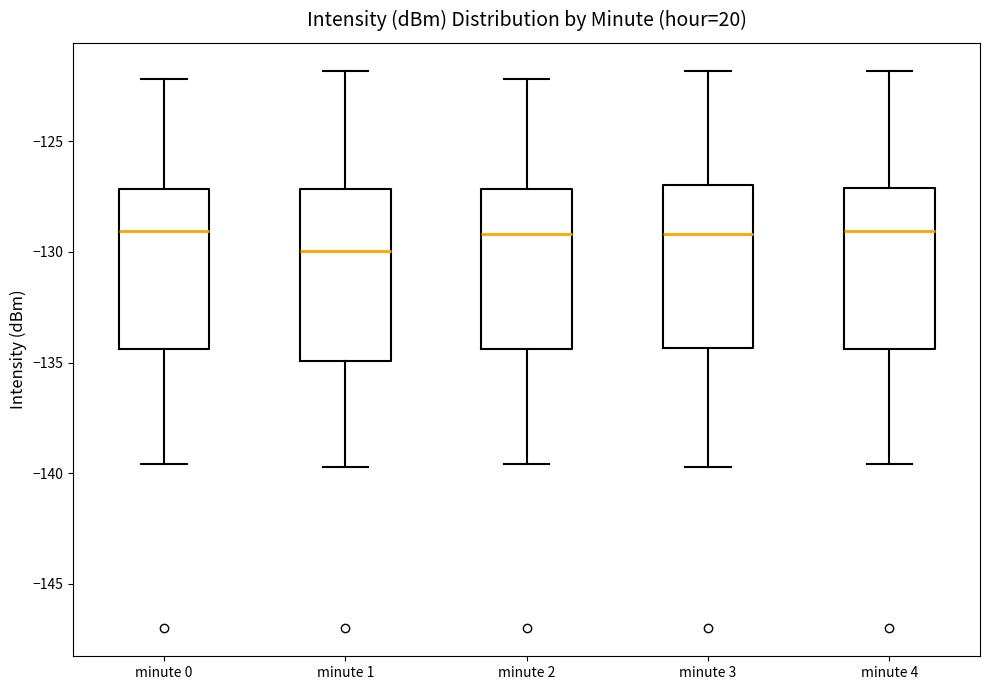

Where does the median line of the box for minute 0 sit on the y-axis? The values are not printed on the chart, so give them approximately, as read against the axis.

-129.0